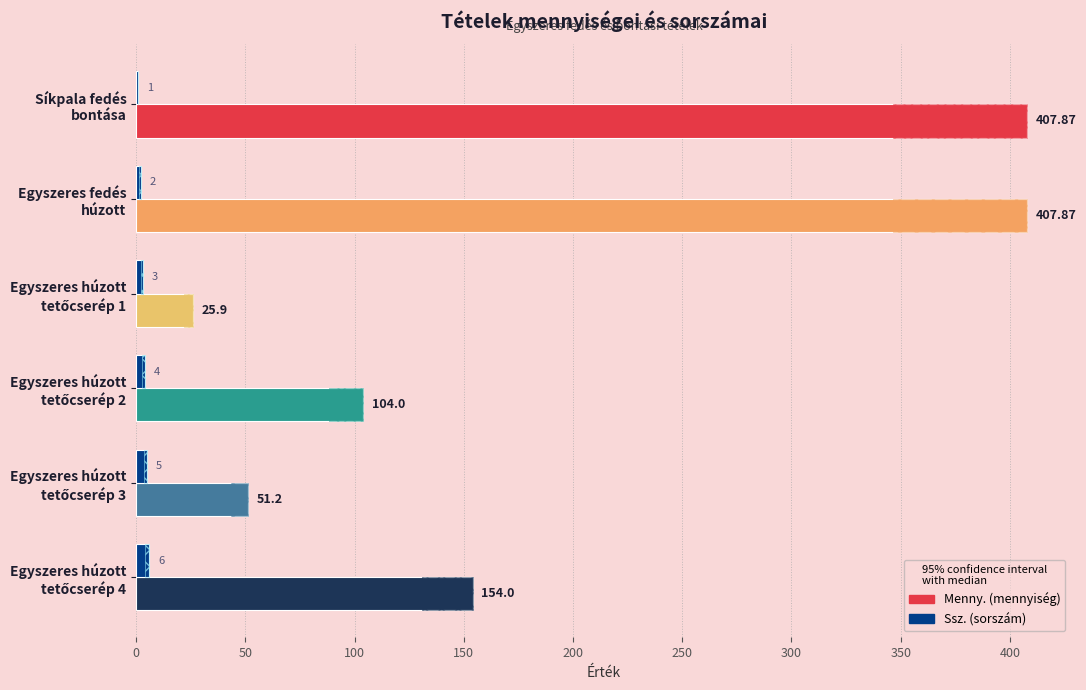

List the series in order of their peak value, lowest first.

Ssz., Menny.